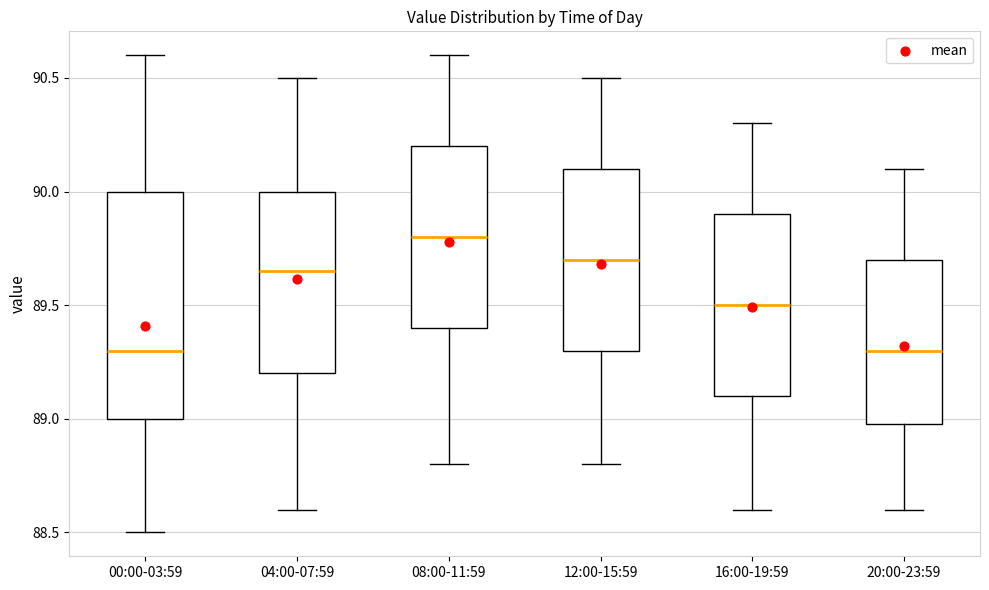

Where is the lower edge of the box for 16:00-19:59 on the y-axis? The values are not printed on the chart, so give them approximately, as read against the axis.

89.10